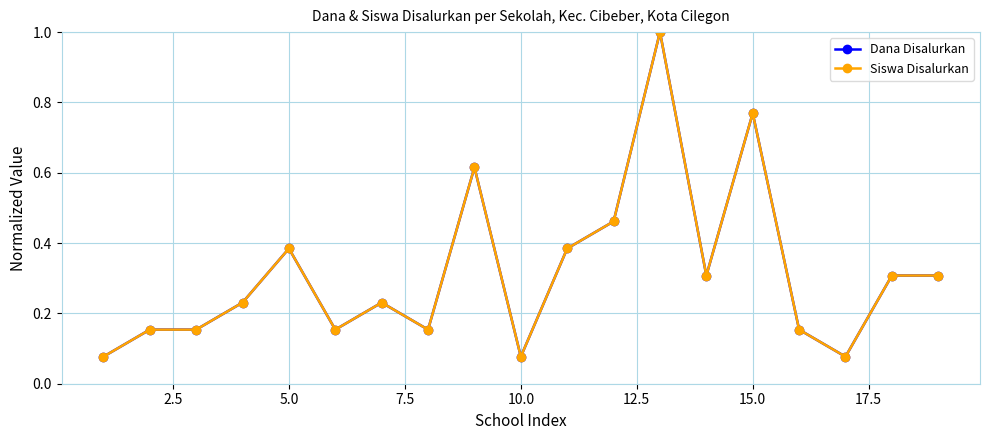

True or false: Dana Disalurkan and Siswa Disalurkan intersect in this chart.

False